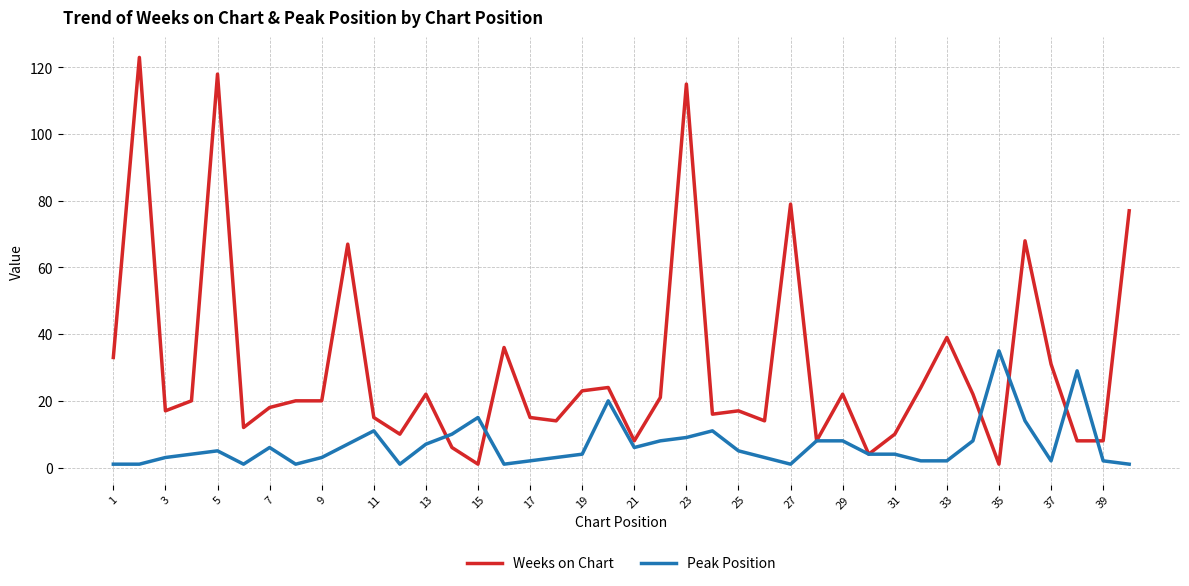

Which series has the largest total across all categories?

Weeks on Chart